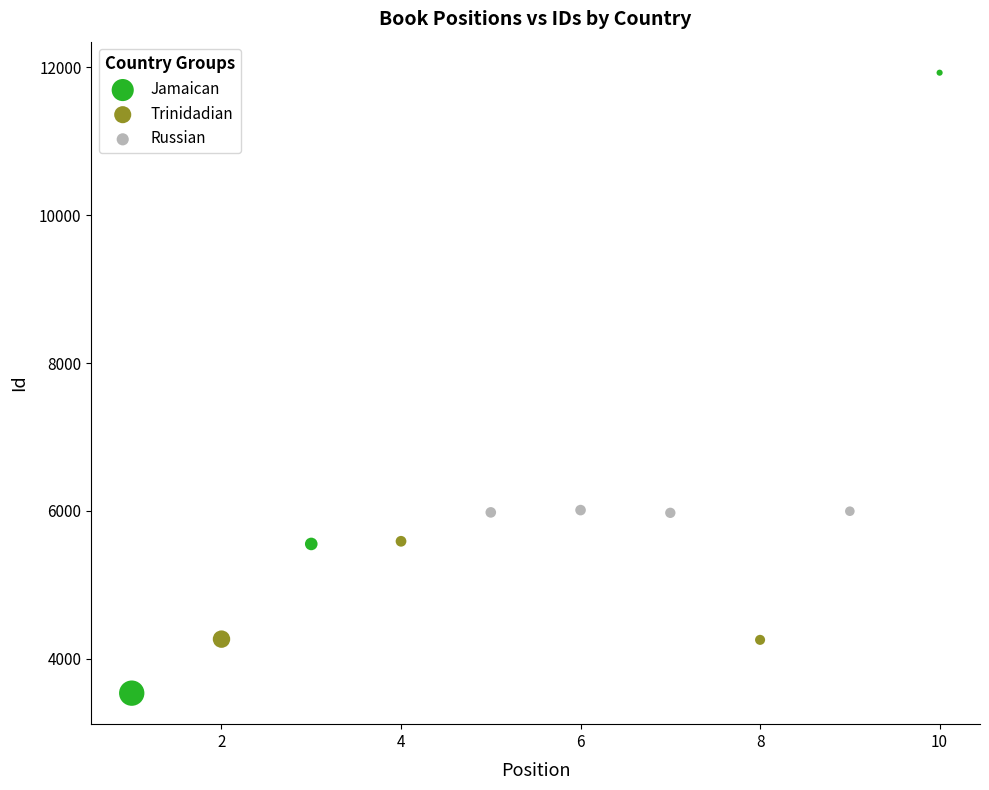

Which series contains the highest Y value?

Jamaican